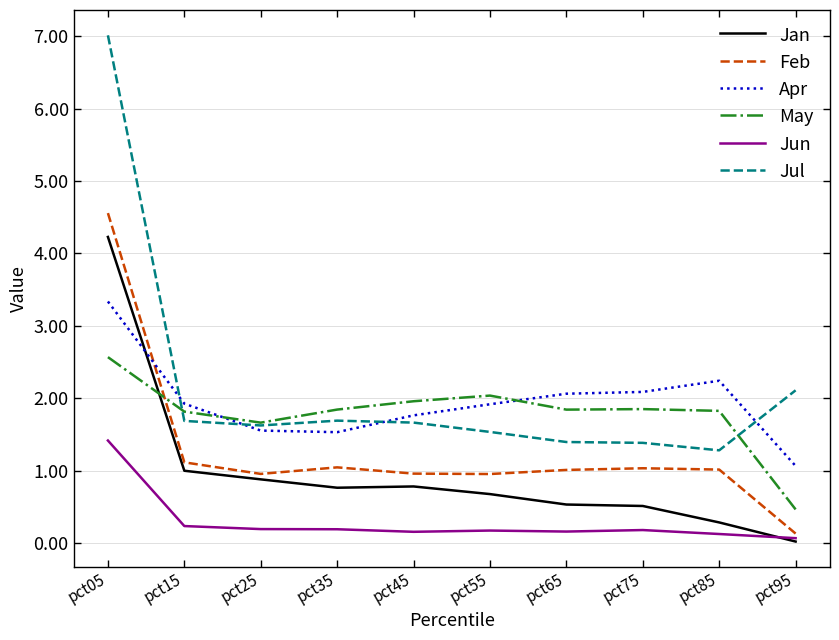

What are all the series names shown in the legend?

Jan, Feb, Apr, May, Jun, Jul